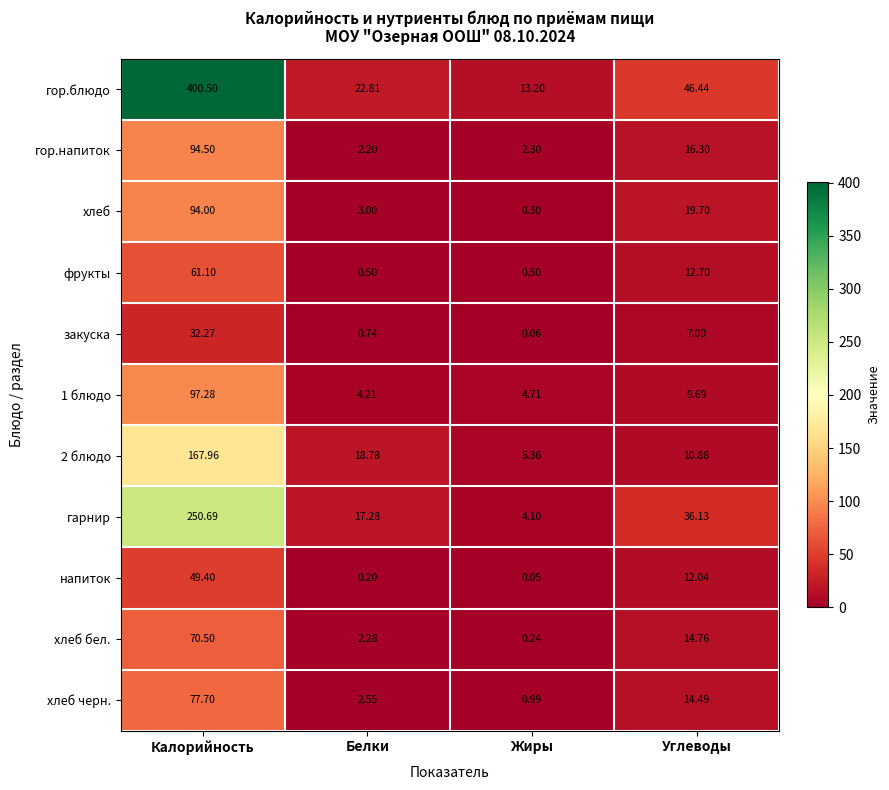

At which category does the chart reach its minimum across all series?

Жиры